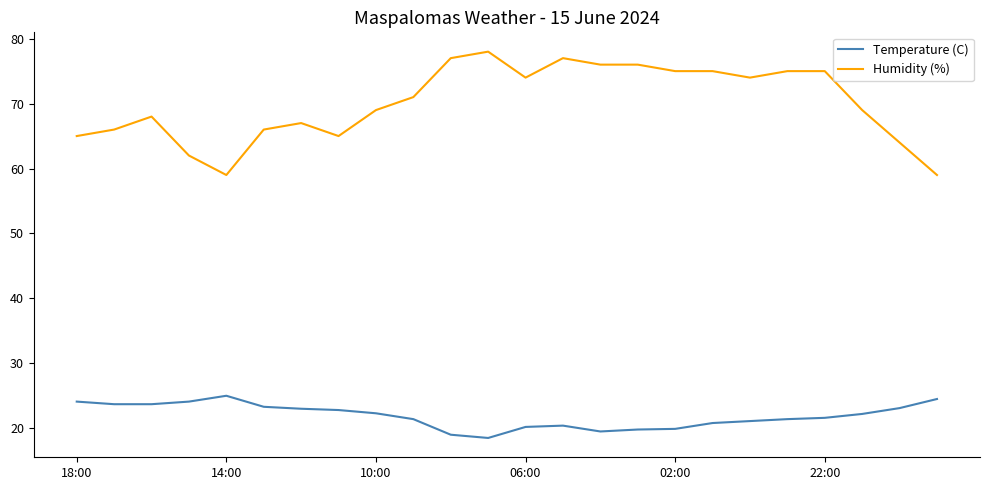

How many values in the Temperature (C) series are below 22?

12